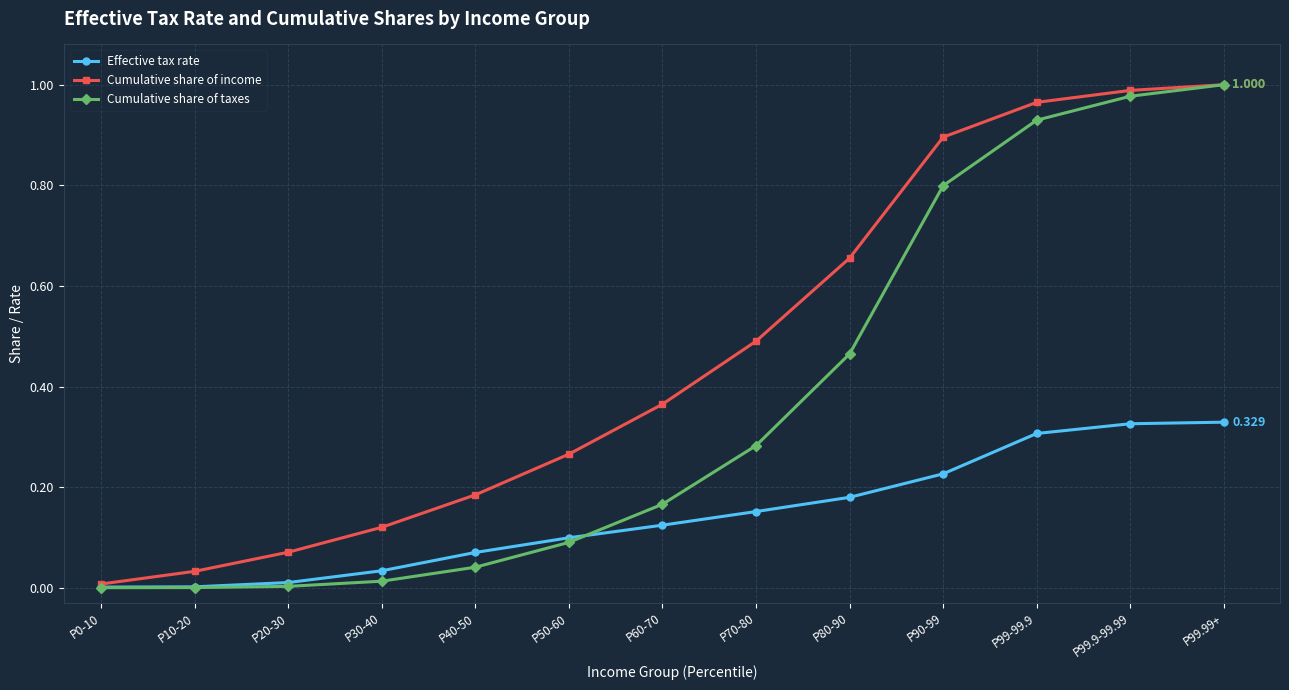

The Cumulative share of income series shows 0.3 at P50-60. True or false?

True